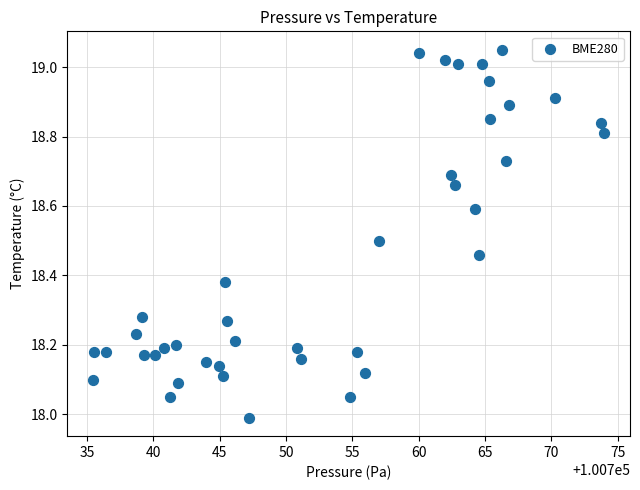

What is the range of Y values (max minus min)?

1.1